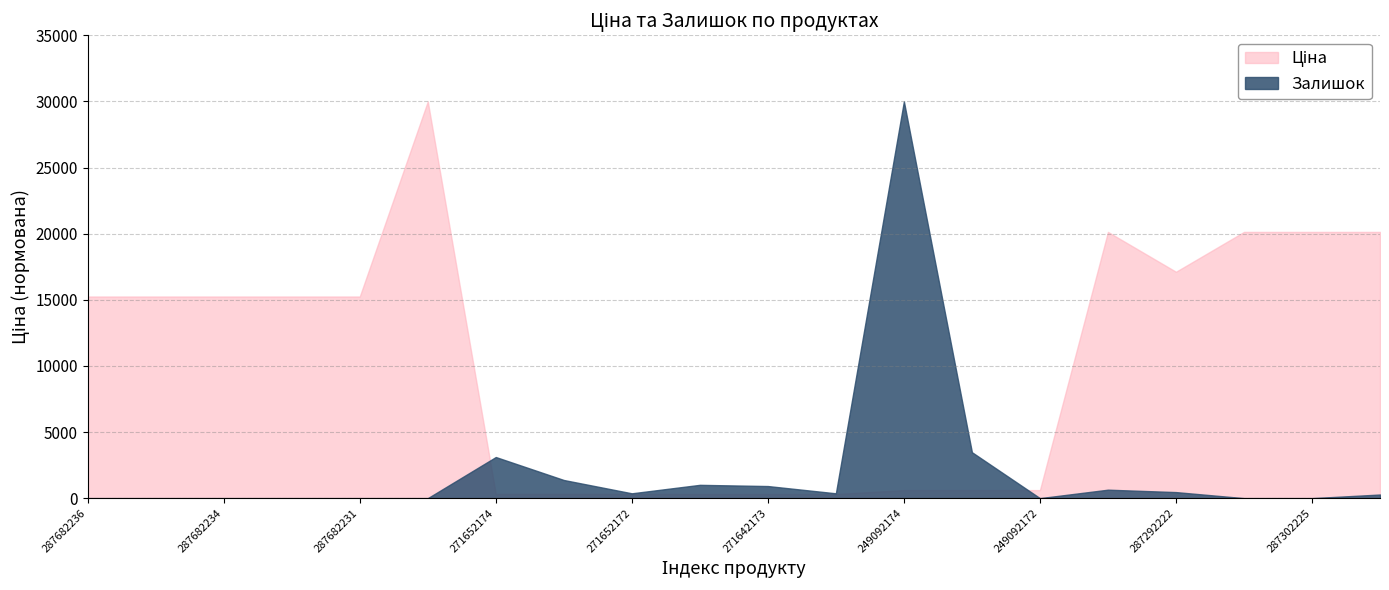

Which category has the highest value across all series?

287702232